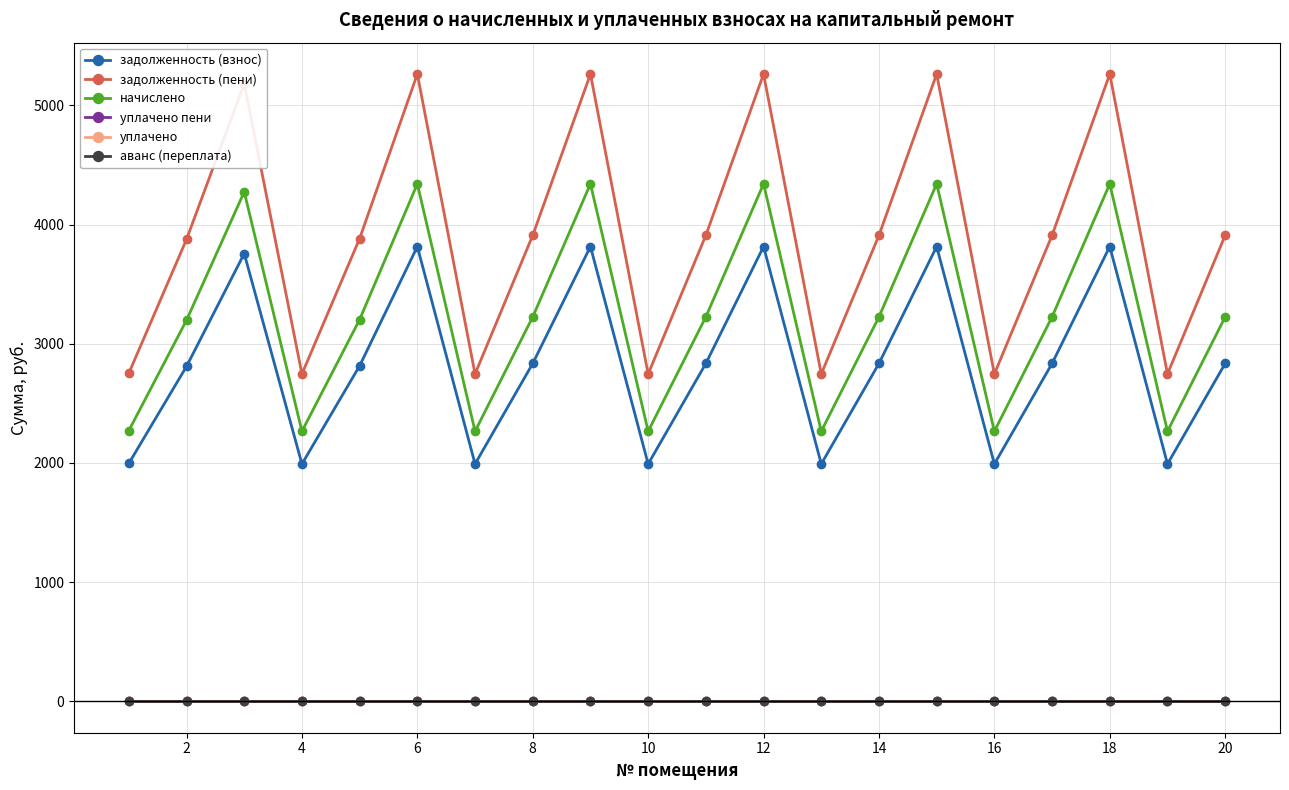

Does the chart have visible grid lines?

Yes